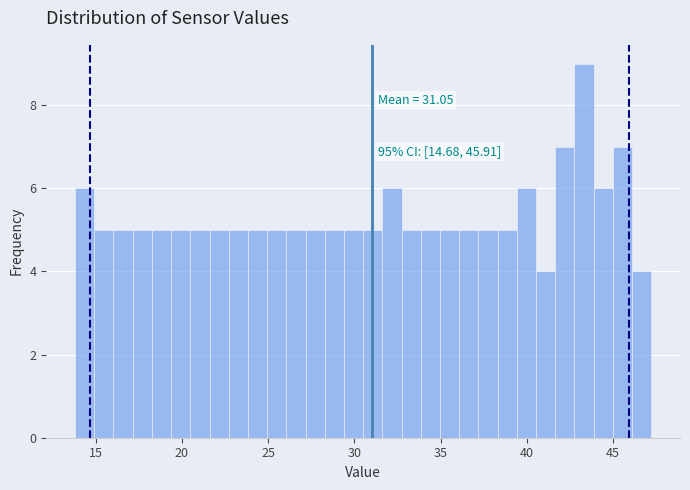

Around what value on the x-axis is the tallest bar? Give the approximate position of its centre, as read against the axis.

43.5